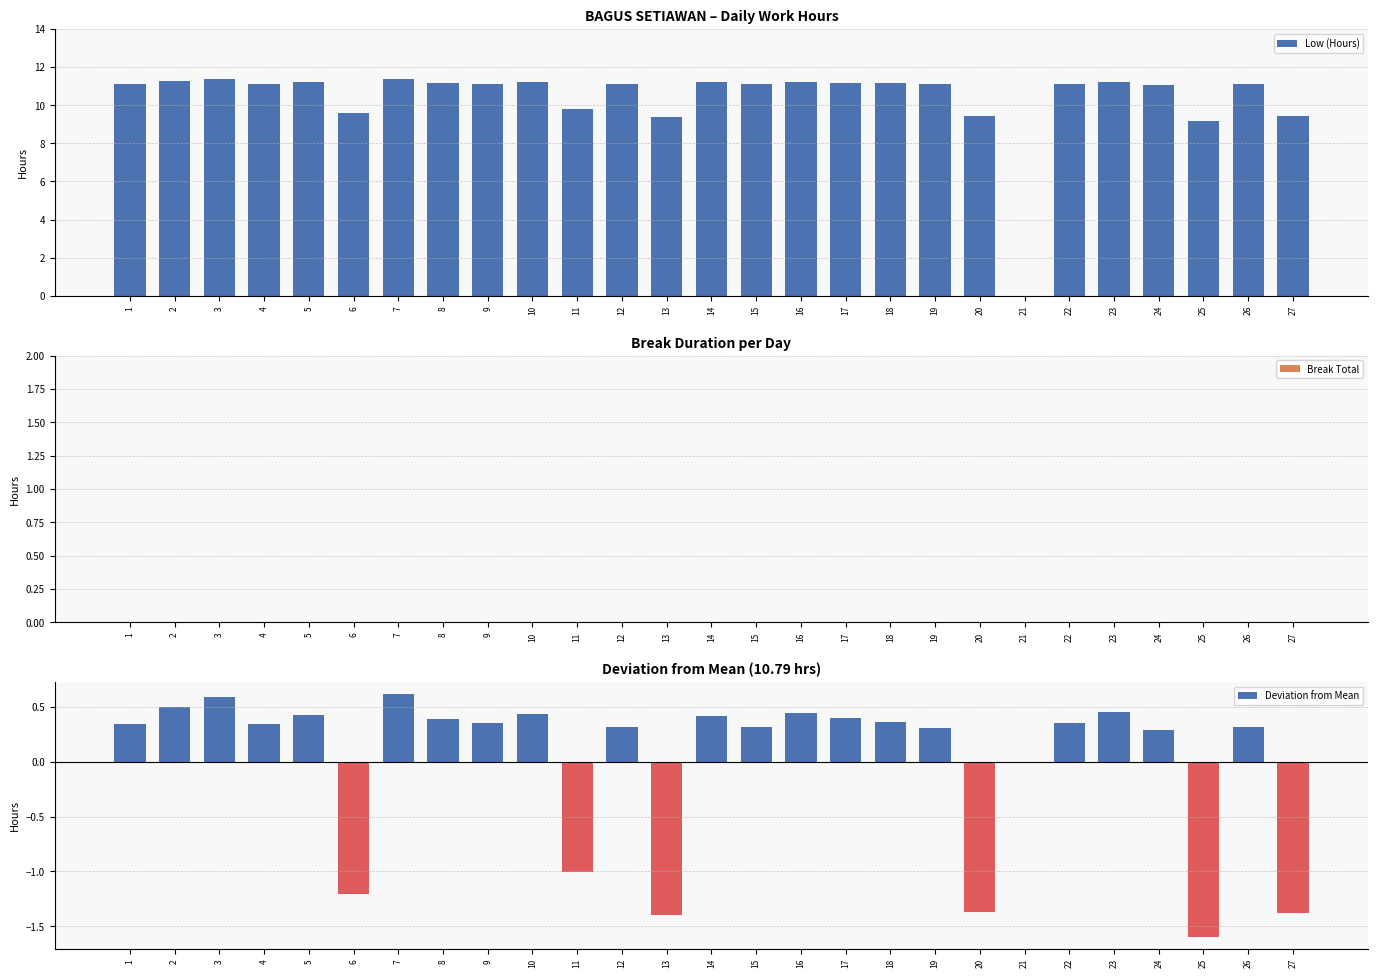

Which series has the largest range (max minus min)?

Low (Hours)